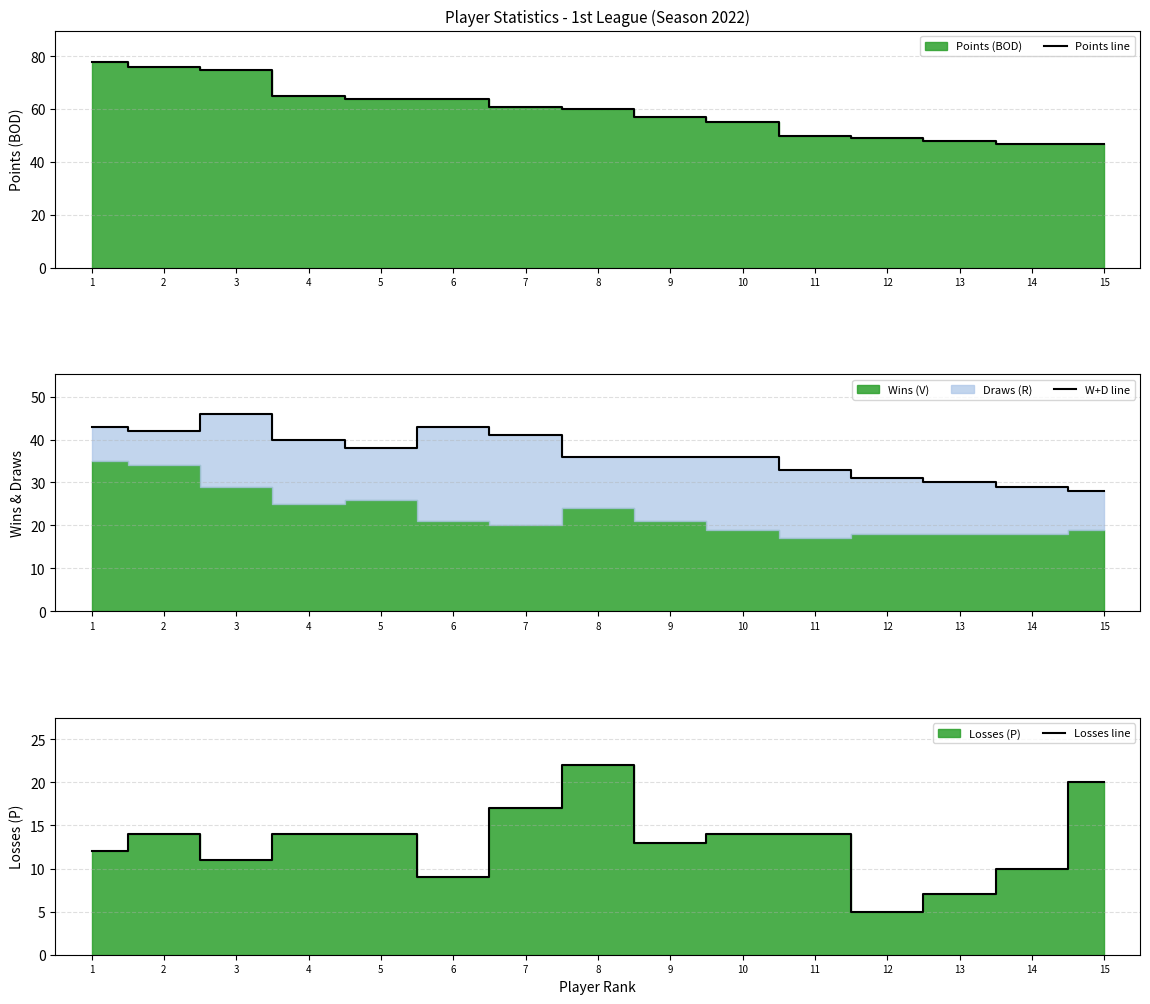

Reading left to right, extract all data points from this chart.

Points line: 1=78	2=76	3=75	4=65	5=64	6=64	7=61	8=60	9=57	10=55	11=50	12=49	13=48	14=47	15=47
W+D line: 1=43	2=42	3=46	4=40	5=38	6=43	7=41	8=36	9=36	10=36	11=33	12=31	13=30	14=29	15=28
Losses line: 1=12	2=14	3=11	4=14	5=14	6=9	7=17	8=22	9=13	10=14	11=14	12=5	13=7	14=10	15=20